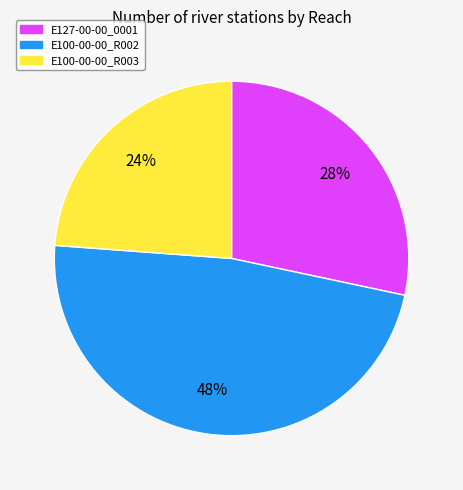

Does any single category account for the majority?

No